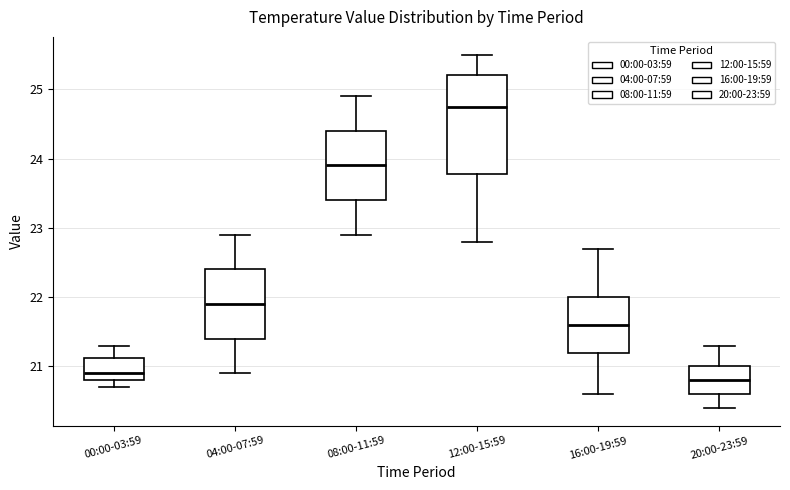

Reading left to right, transcribe this box plot: for each box, give where its median line is, the range the box spans, and where its two whiskers end, as read against the y-axis. The values are not printed on the chart, so give them approximately, as read against the axis.

00:00-03:59: median 20.9, box 20.8 to 21.1, whiskers 20.7 to 21.3
04:00-07:59: median 21.9, box 21.4 to 22.4, whiskers 20.9 to 22.9
08:00-11:59: median 23.9, box 23.4 to 24.4, whiskers 22.9 to 24.9
12:00-15:59: median 24.8, box 23.8 to 25.2, whiskers 22.8 to 25.5
16:00-19:59: median 21.6, box 21.2 to 22.0, whiskers 20.6 to 22.7
20:00-23:59: median 20.8, box 20.6 to 21.0, whiskers 20.4 to 21.3